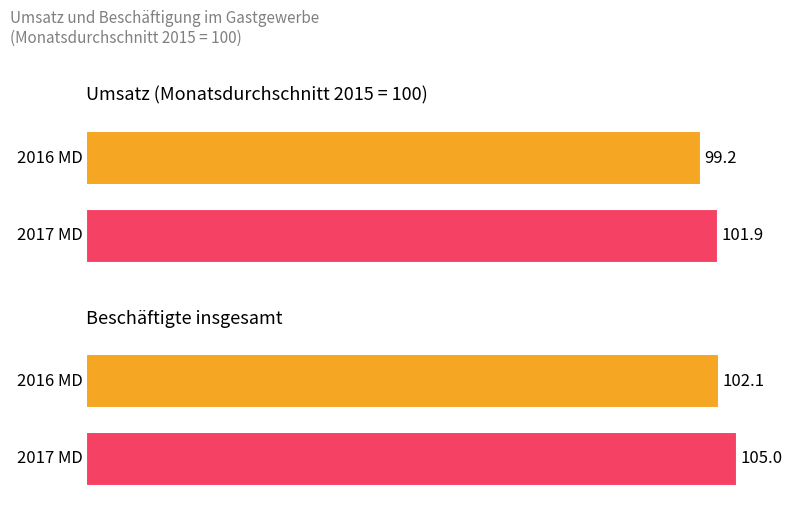

What is the approximate value of Umsatz (Monatsdurchschnitt 2015=100) at 2016 MD?

99.2